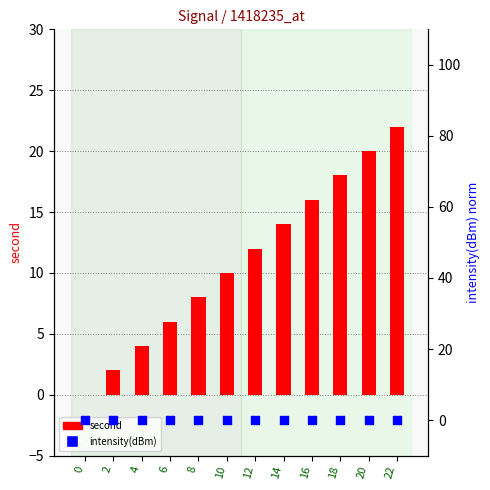

Which series has the largest total across all categories?

second